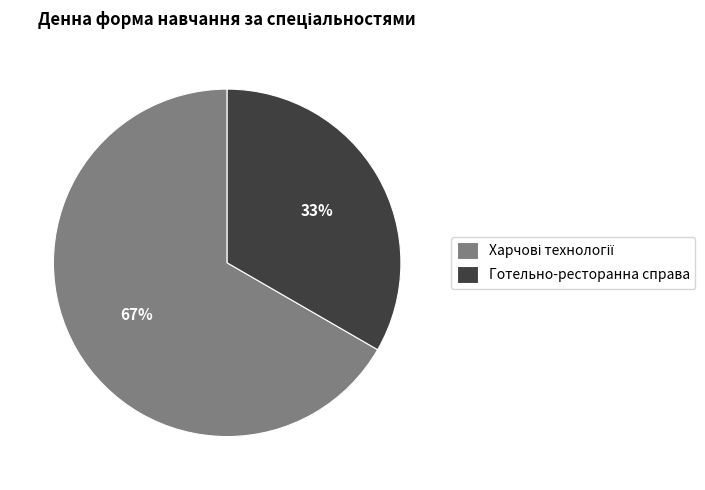

To the nearest percent, what portion does Готельно-ресторанна справа represent?

33%